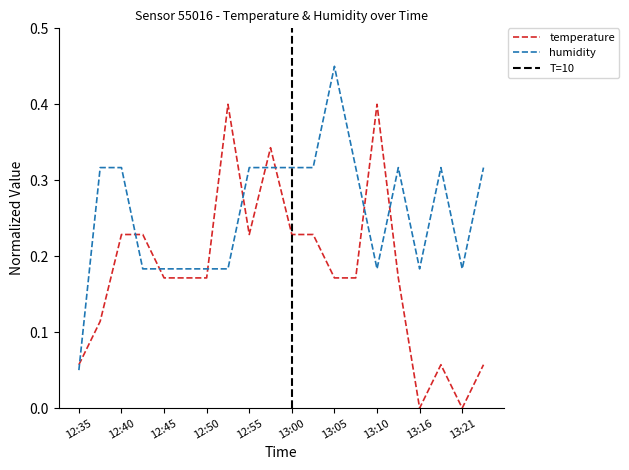

Which series changed the most between 12:35 and 12:50?

humidity